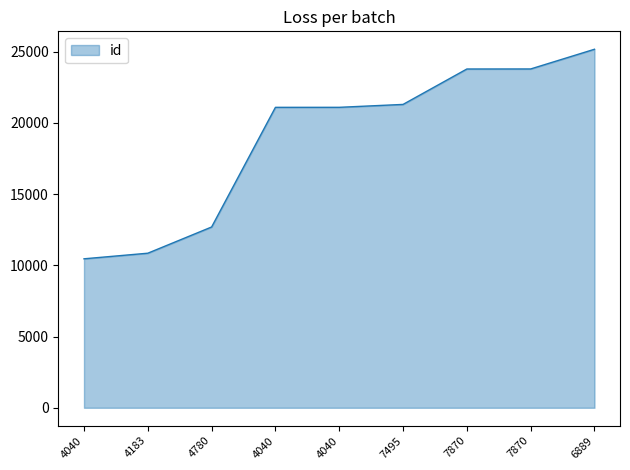

List the labels in order of value, smallest first.

4040, 4183, 4780, 4040, 4040, 7495, 7870, 7870, 6889